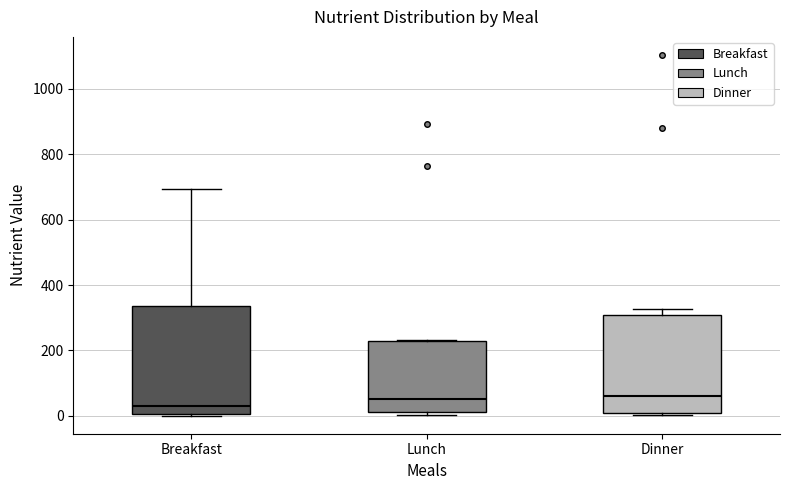

Reading left to right, transcribe this box plot: for each box, give where its median line is, the range the box spans, and where its two whiskers end, as read against the y-axis. The values are not printed on the chart, so give them approximately, as read against the axis.

Breakfast: median 20, box 0 to 340, whiskers 0 to 700
Lunch: median 60, box 20 to 220, whiskers 0 to 240
Dinner: median 60, box 0 to 300, whiskers 0 (just below the box's lower edge) to 320